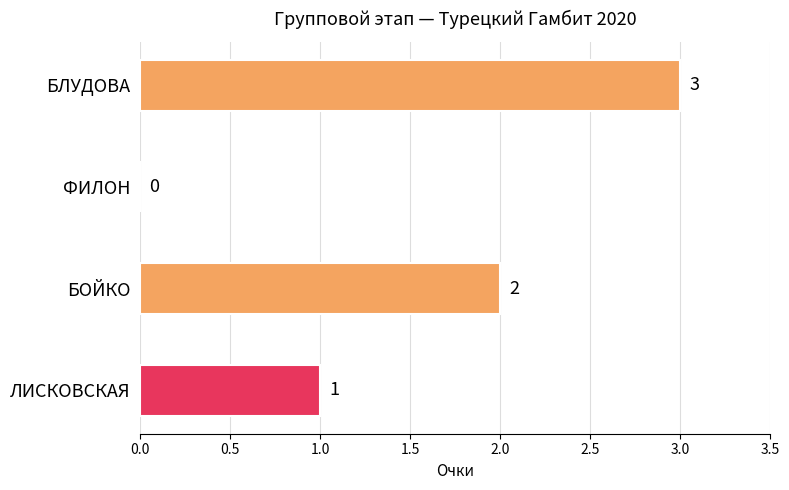

How many values are above zero?

3